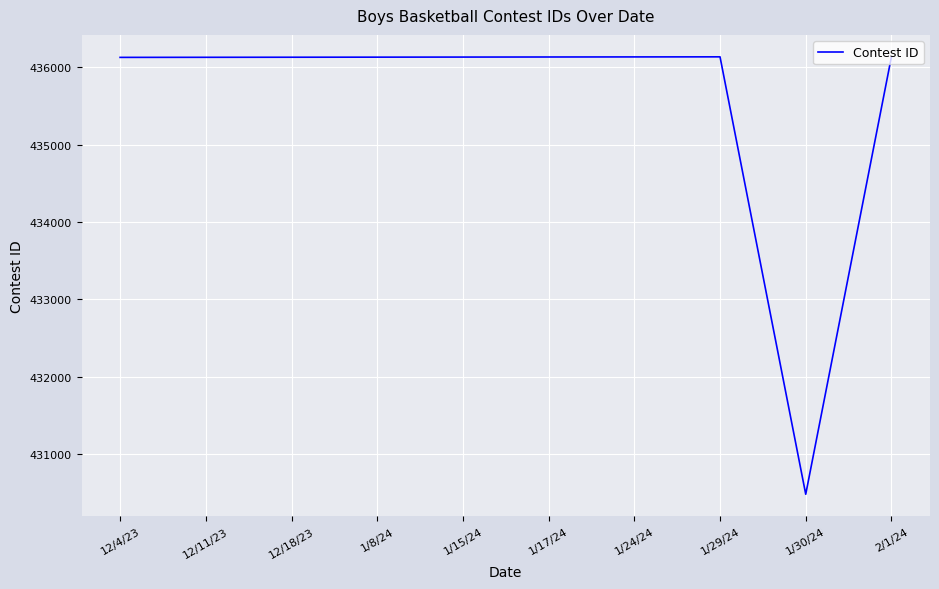

What position from the right is 1/15/24?

6